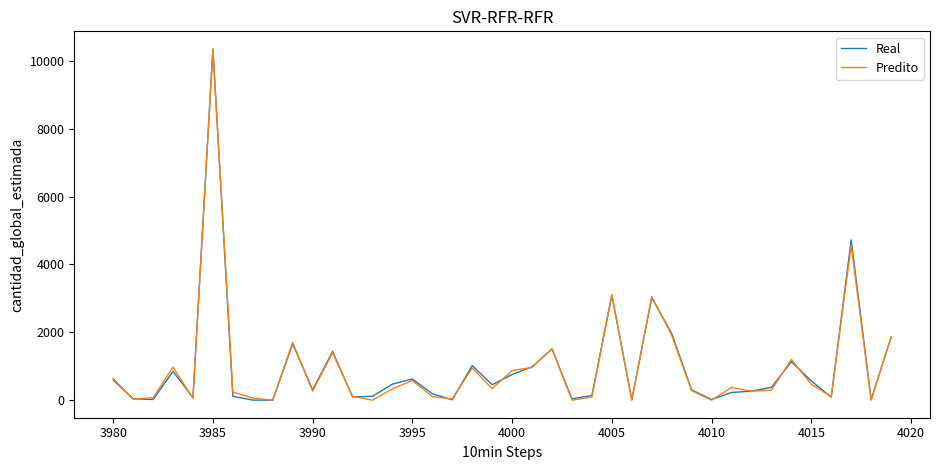

How many lines are shown in the chart?

2